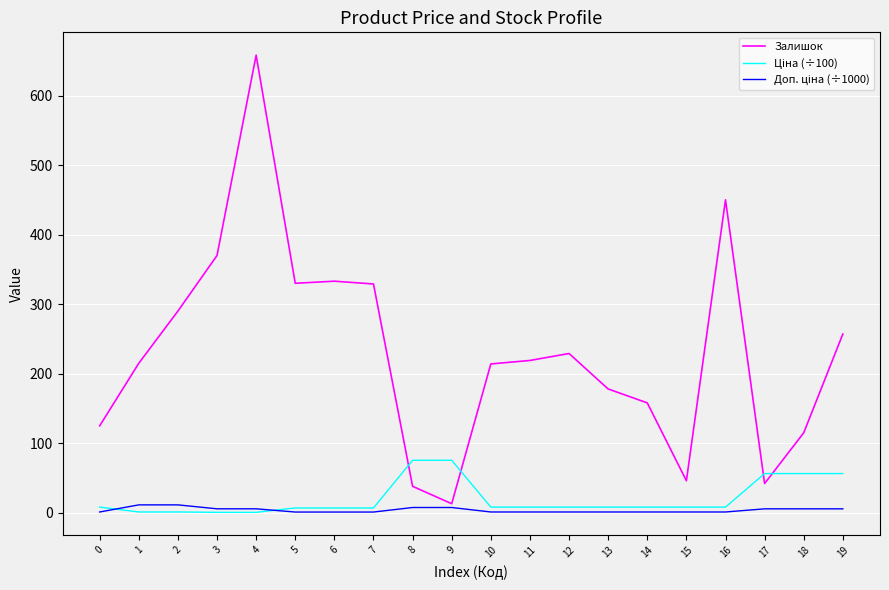

At which category is the sum across all series the highest?

4